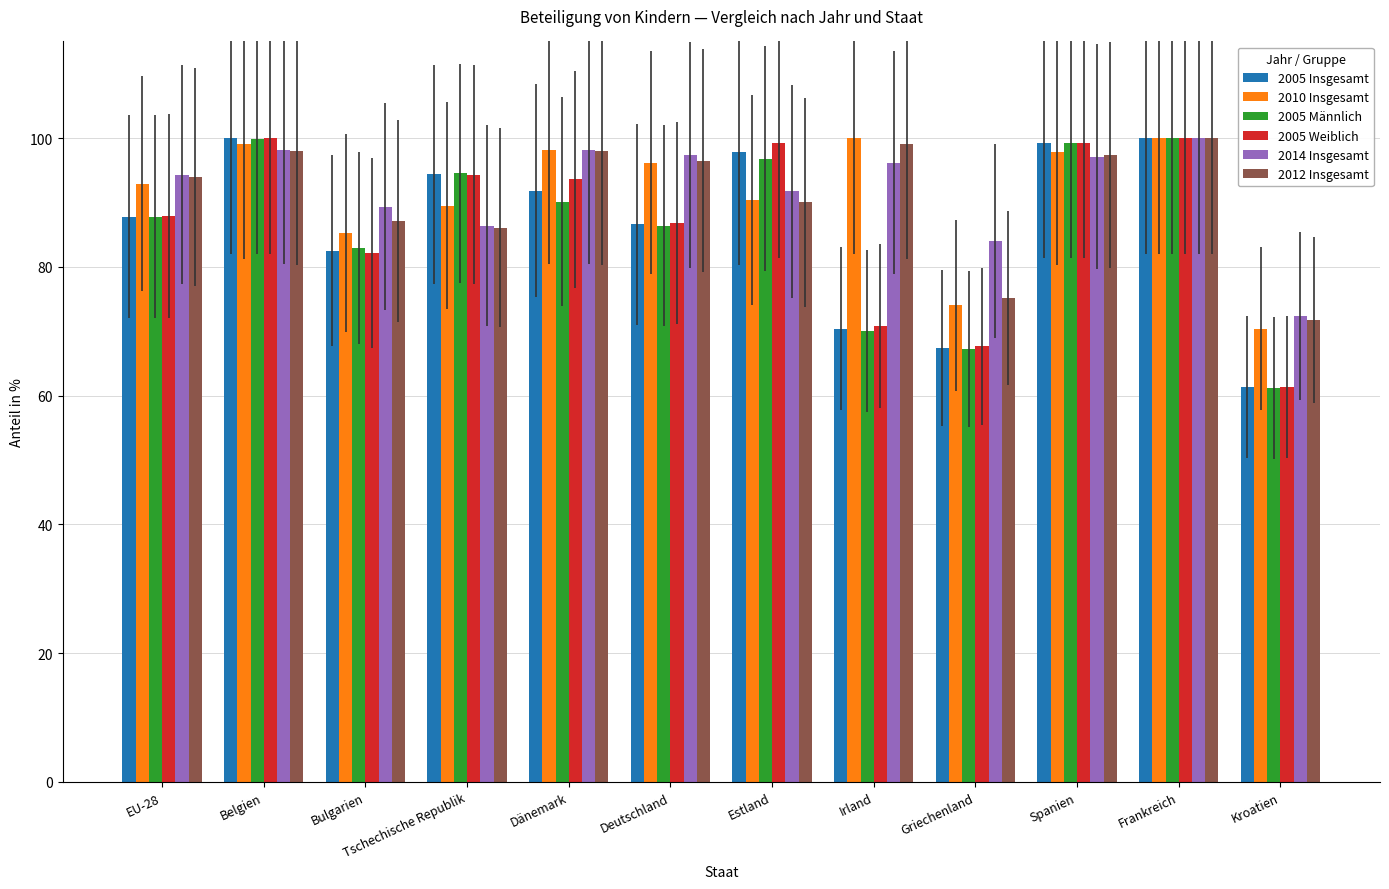

What position from the right is Tschechische Republik?

9